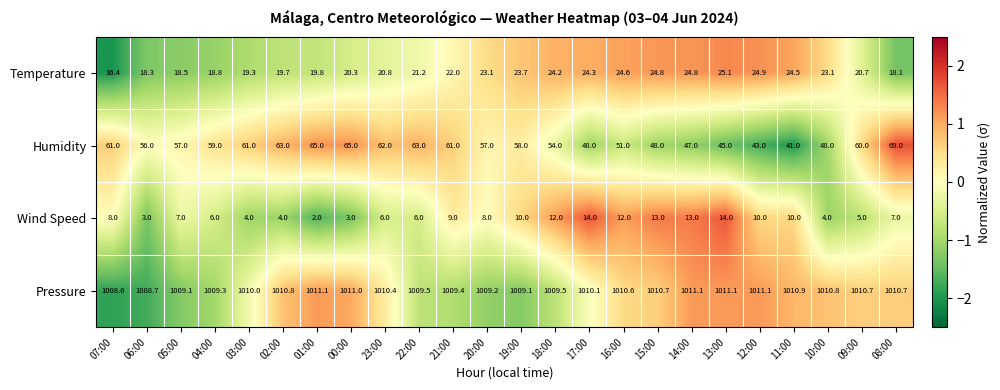

How many distinct data groups are displayed?

4